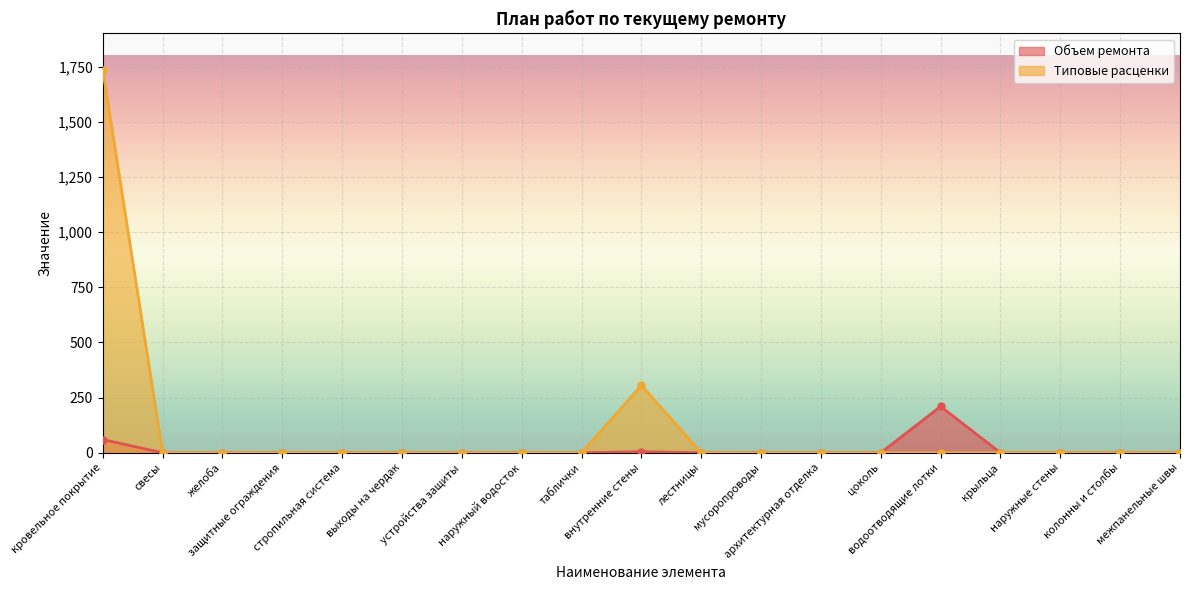

What is the difference between the maximum and minimum values in the Объем ремонта series?

210.0